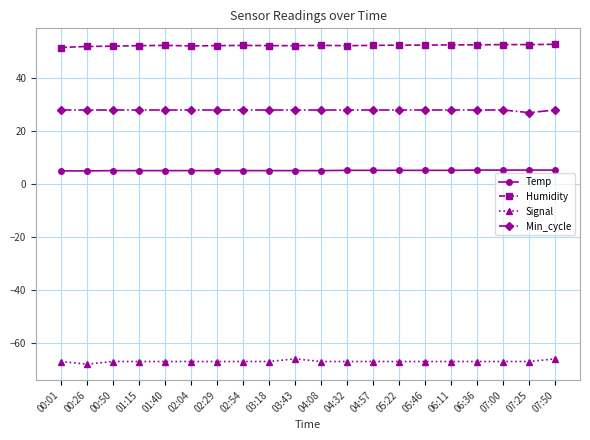

True or false: Humidity has a value of 52.3 at 03:18.

True